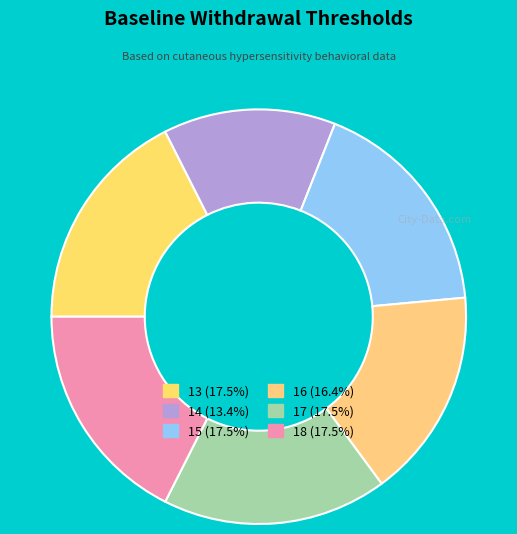

Is it true that 13 is 18% of the pie?

True